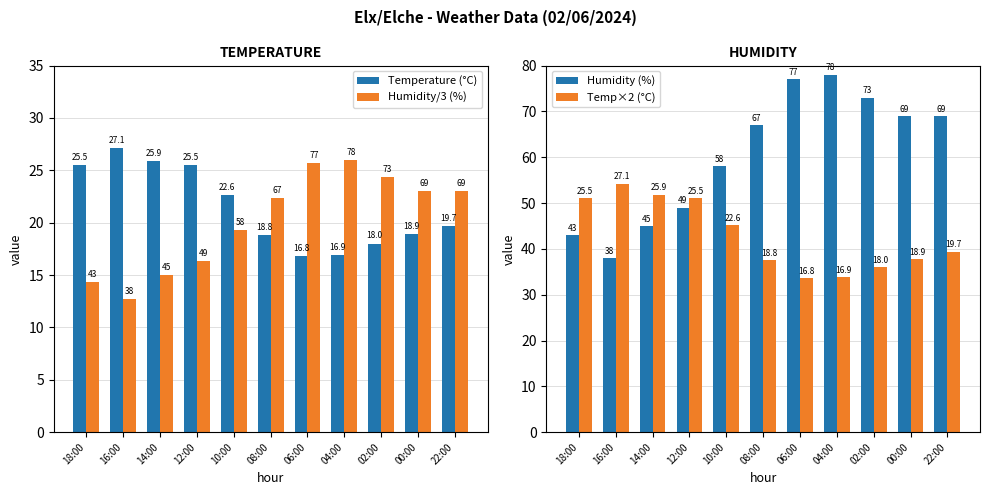

Is the value of Humidity (%) at 14:00 greater than the value of Temp×2 (°C) at 00:00?

Yes